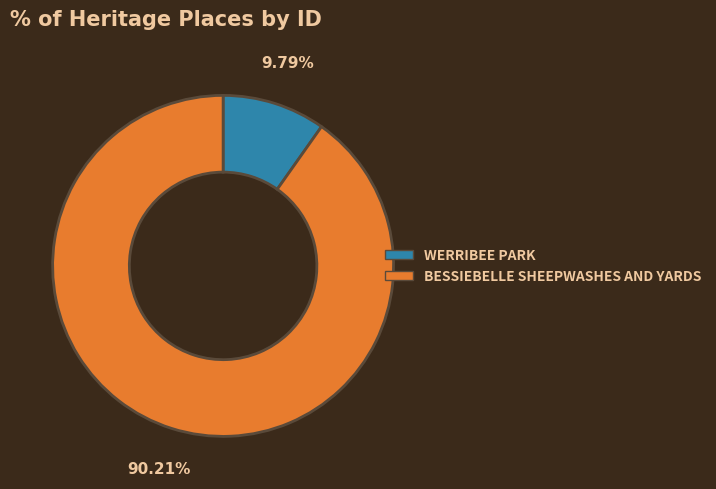

Does WERRIBEE PARK account for over 50% of the chart?

No